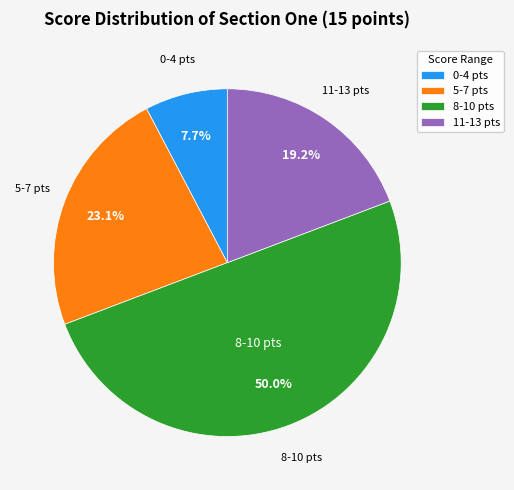

Approximately how many times larger is the value at 8-10 pts compared to 5-7 pts?

2.2